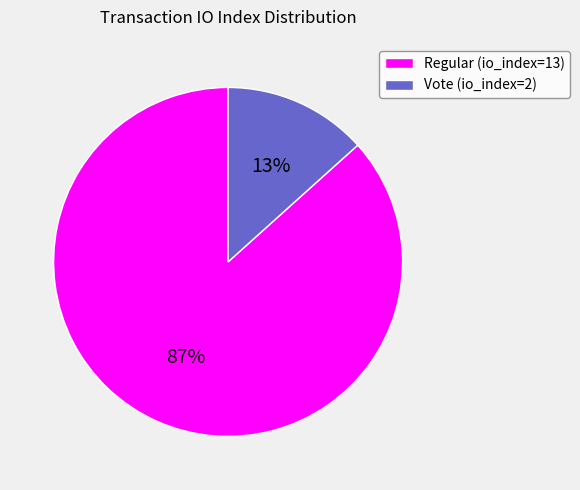

What is the smallest slice in the pie chart?

Vote (io_index=2)